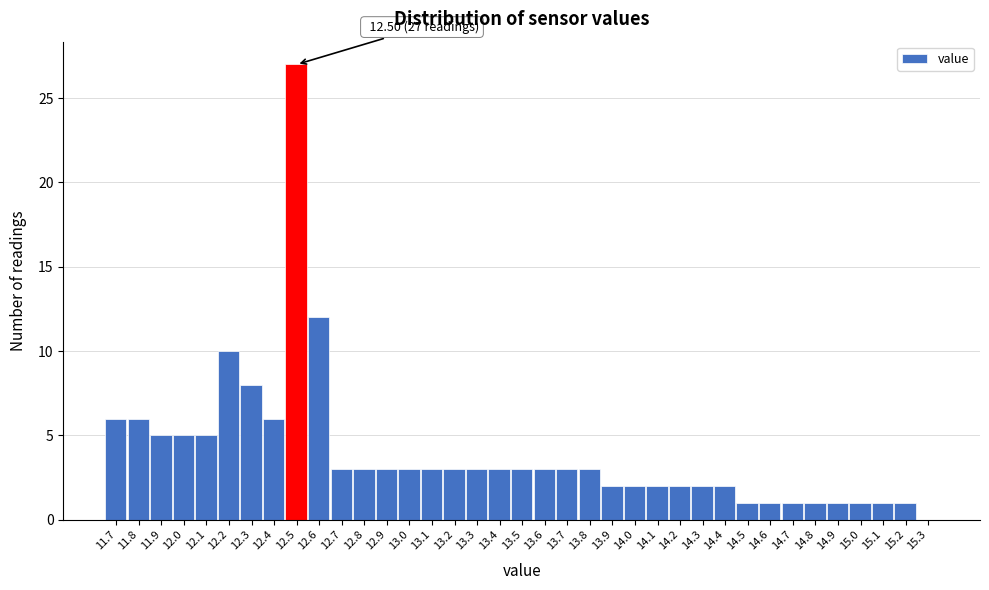

Which label corresponds to the largest value in the chart?

12.5